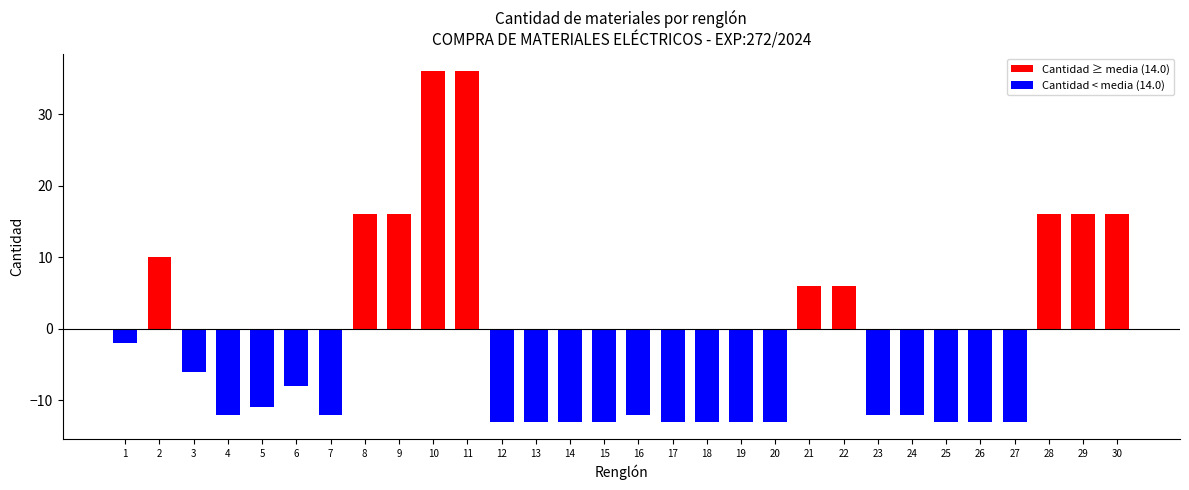

What is the difference between the values at 21 and 6?

14